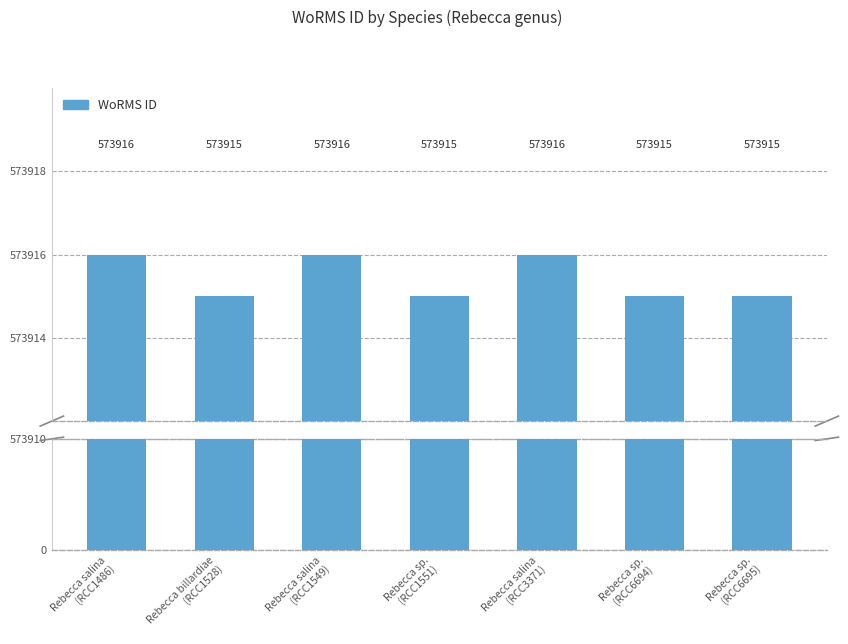

List the labels in order of value, smallest first.

Rebecca billardiae
(RCC1528), Rebecca sp.
(RCC1551), Rebecca sp.
(RCC6694), Rebecca sp.
(RCC6695), Rebecca salina
(RCC1486), Rebecca salina
(RCC1549), Rebecca salina
(RCC3371)